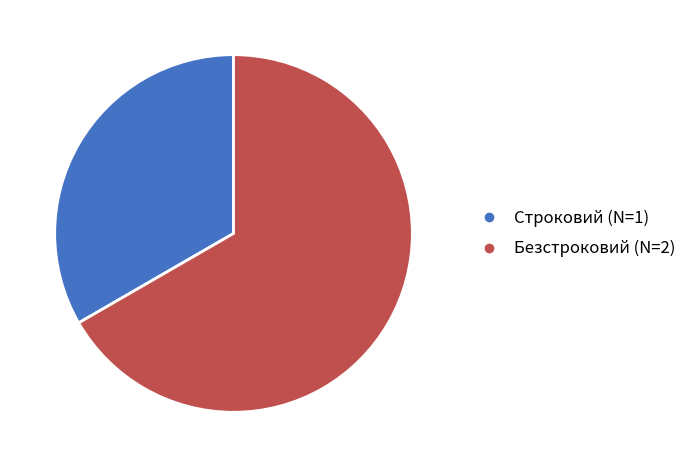

Between Безстроковий (N=2) and Строковий (N=1), which is larger?

Безстроковий (N=2)